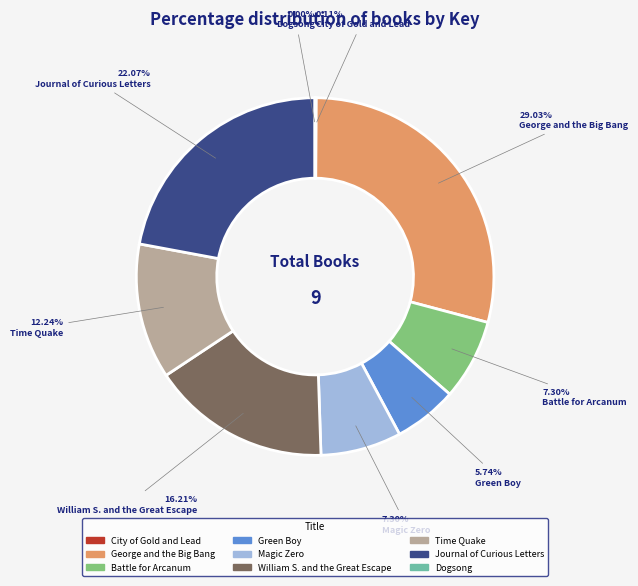

Approximately how many times larger is the value at William S. and the Great Escape compared to Magic Zero?

2.2